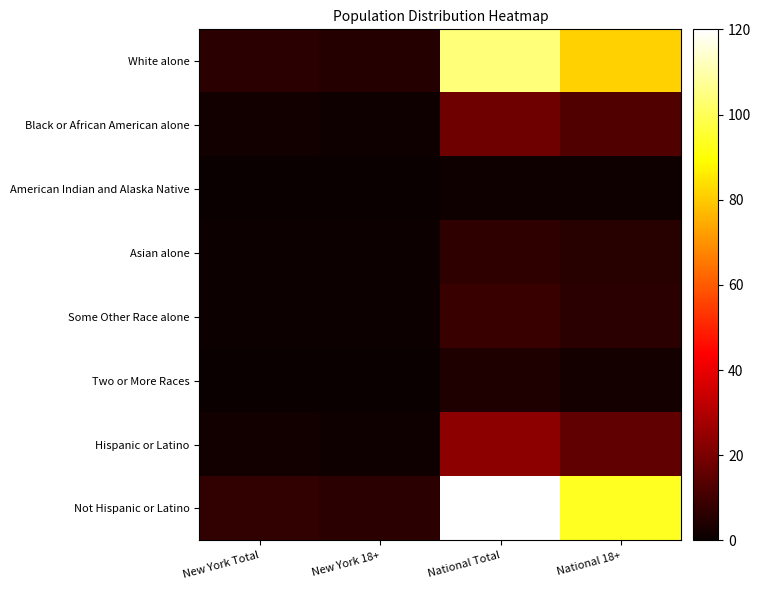

List the series in order of their peak value, highest first.

Not Hispanic or Latino, White alone, Hispanic or Latino, Black or African American alone, Some Other Race alone, Asian alone, Two or More Races, American Indian and Alaska Native